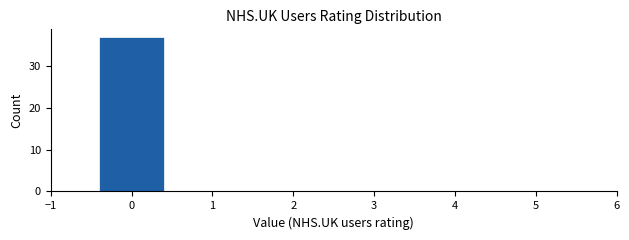

Reading left to right, transcribe this chart: for each bar, give the range it covers on the x-axis and its height. The values are not printed on the chart, so give them approximately, as read against the axis.

-0.5 to 0.5: 37
0.5 to 1.5: 0
1.5 to 2.5: 0
2.5 to 3.5: 0
3.5 to 4.5: 0
4.5 to 5.5: 0